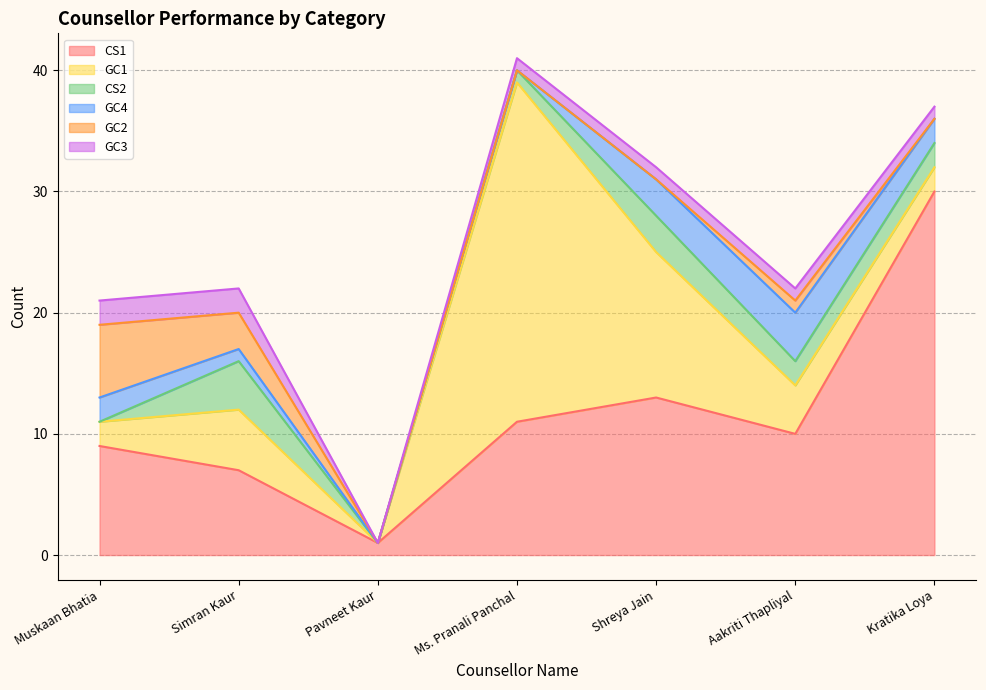

The value of CS2 at Pavneet Kaur is 1. True or false?

False